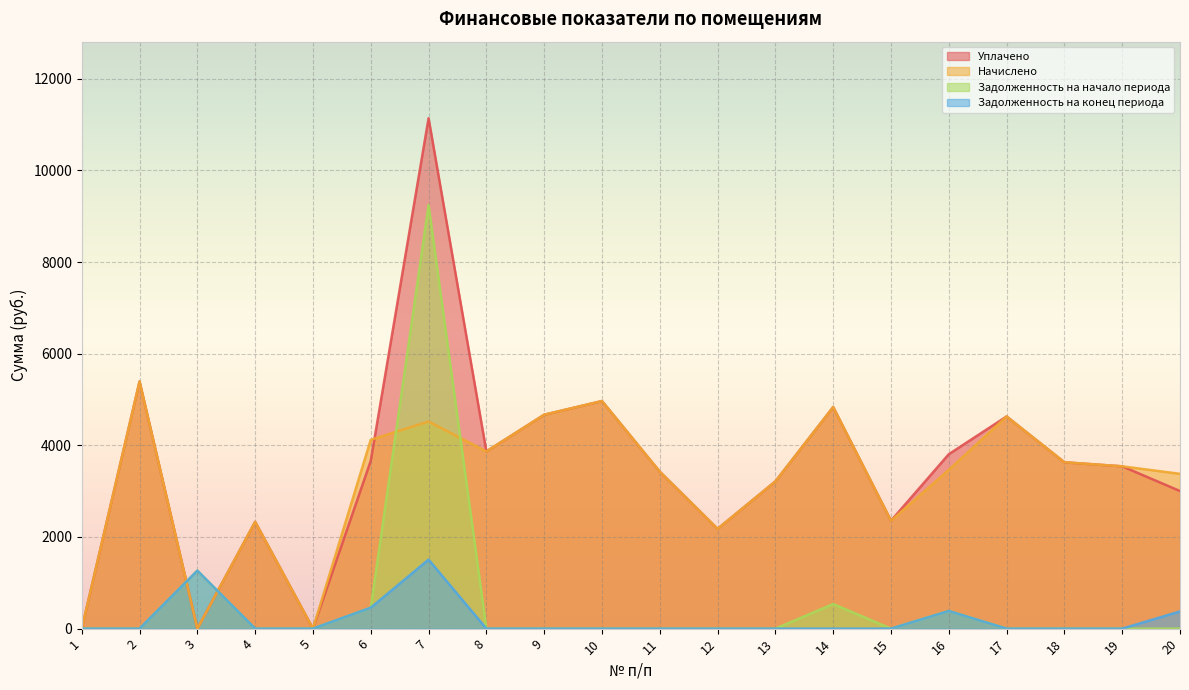

How many values in Начислено are above zero?

17